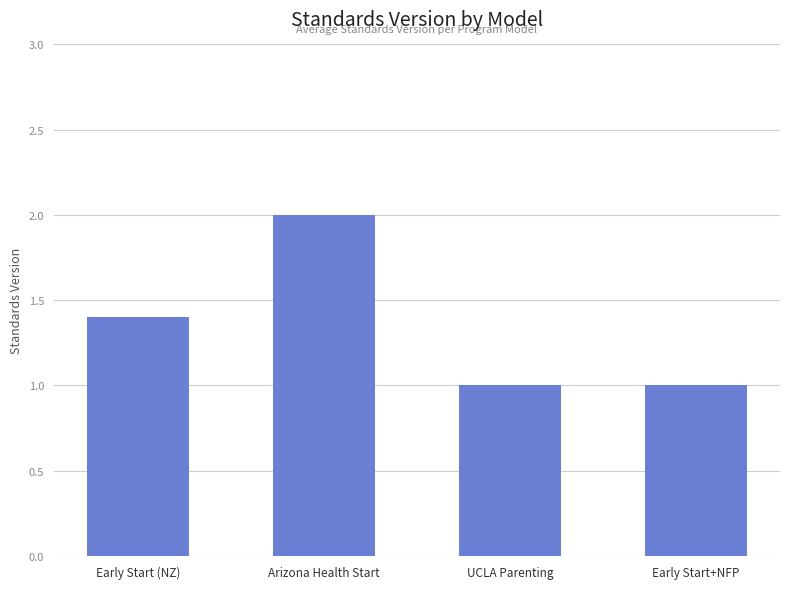

What is the sum of the values at UCLA Parenting and Early Start (NZ)?

2.4